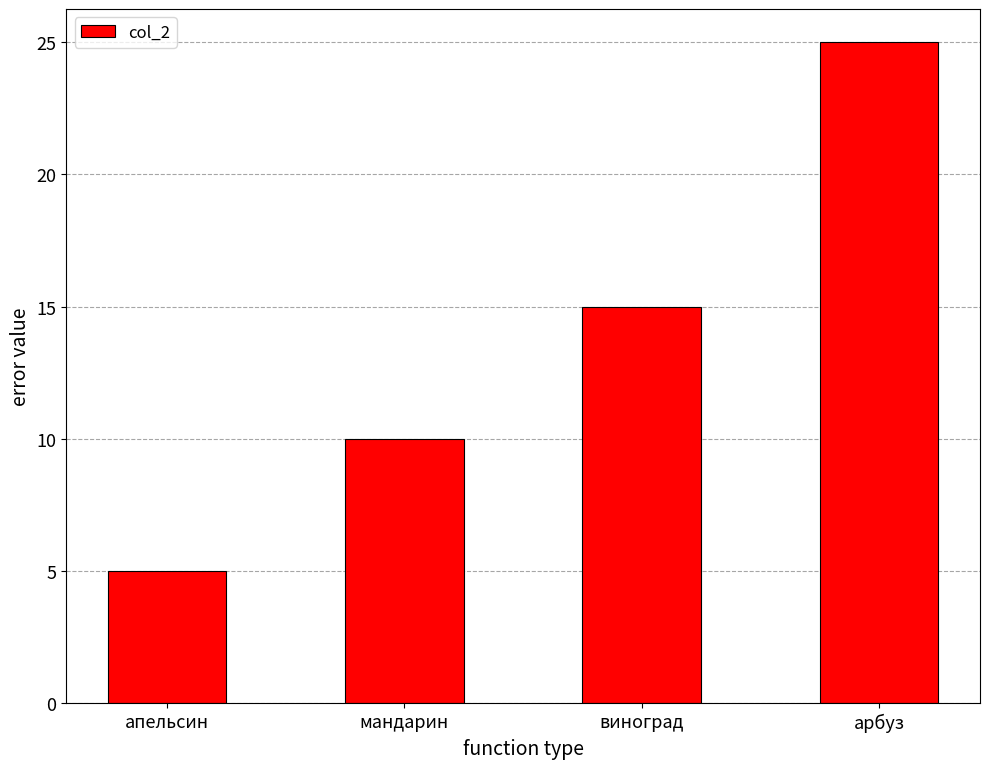

What is the label of the 1st bar from the right?

арбуз